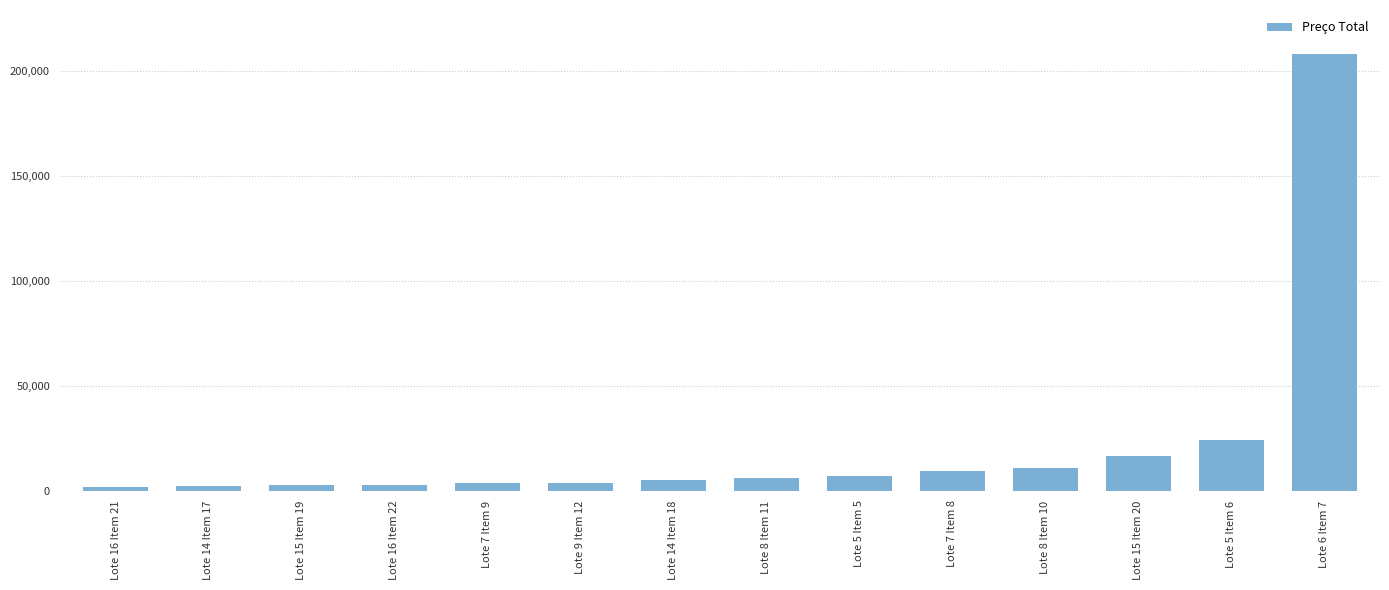

How many categories are shown in the chart?

14